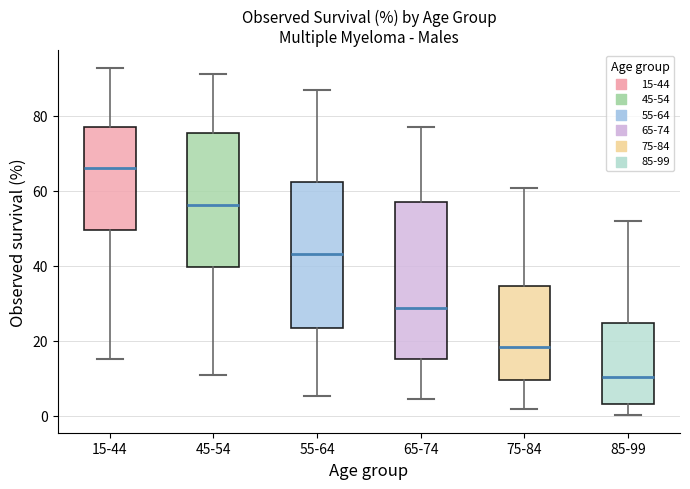

Comparing the boxes themselves (not the whiskers), which one is the tallest?

65-74